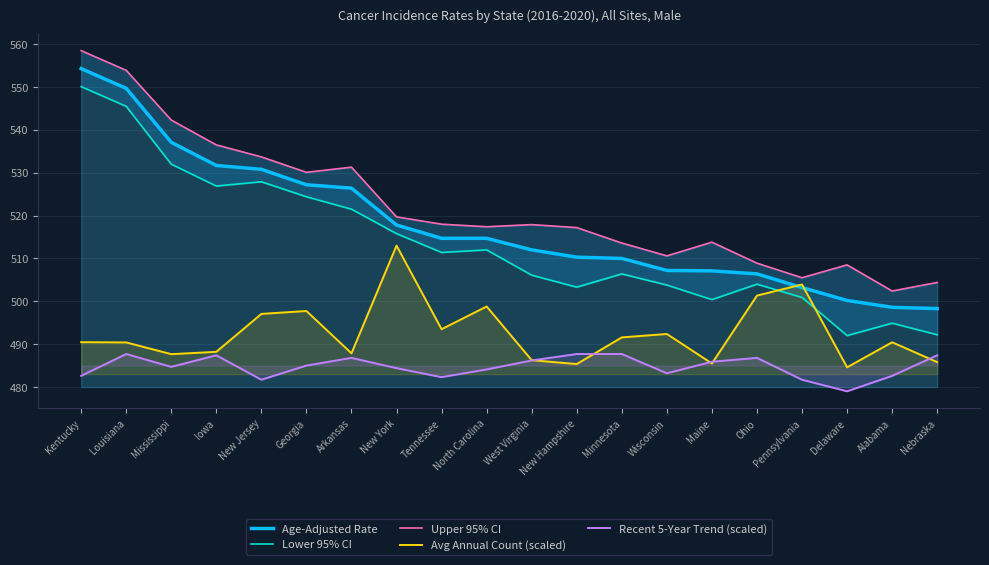

Reading left to right, extract all data points from this chart.

Age-Adjusted Rate: 554.3	549.7	537.1	531.7	530.8	527.2	526.4	517.8	514.7	514.7	512.0	510.3	510.0	507.2	507.1	506.4	503.2	500.2	498.6	498.3
Lower 95% CI: 550.1	545.5	532.0	526.9	527.9	524.4	521.5	515.8	511.4	512.0	506.1	503.3	506.4	503.8	500.4	504.0	500.9	492.0	494.9	492.2
Upper 95% CI: 558.5	553.9	542.3	536.5	533.7	530.1	531.3	519.7	518.0	517.4	517.9	517.2	513.6	510.6	513.8	508.9	505.5	508.5	502.4	504.4
Avg Annual Count (scaled): 490.5	490.4	487.7	488.2	497.1	497.7	487.9	513.0	493.5	498.8	486.3	485.4	491.6	492.4	485.5	501.3	503.9	484.6	490.4	485.8
Recent 5-Year Trend (scaled): 482.6	487.7	484.7	487.4	481.7	485.0	486.8	484.4	482.3	484.1	486.2	487.7	487.7	483.2	485.9	486.8	481.7	479.0	482.6	487.4